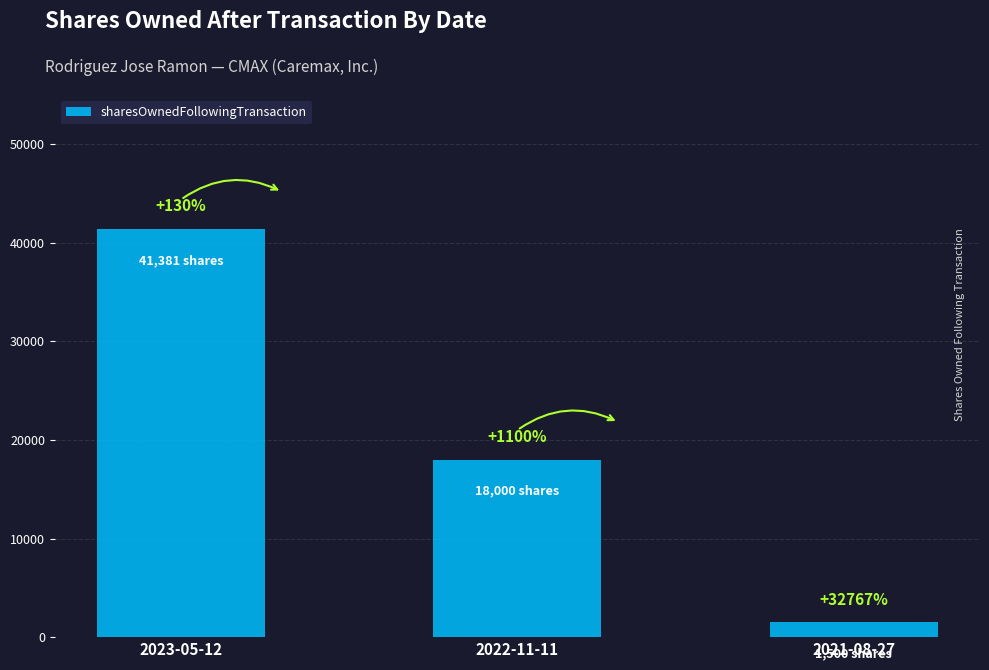

Which category has the lowest value across all series?

2021-08-27